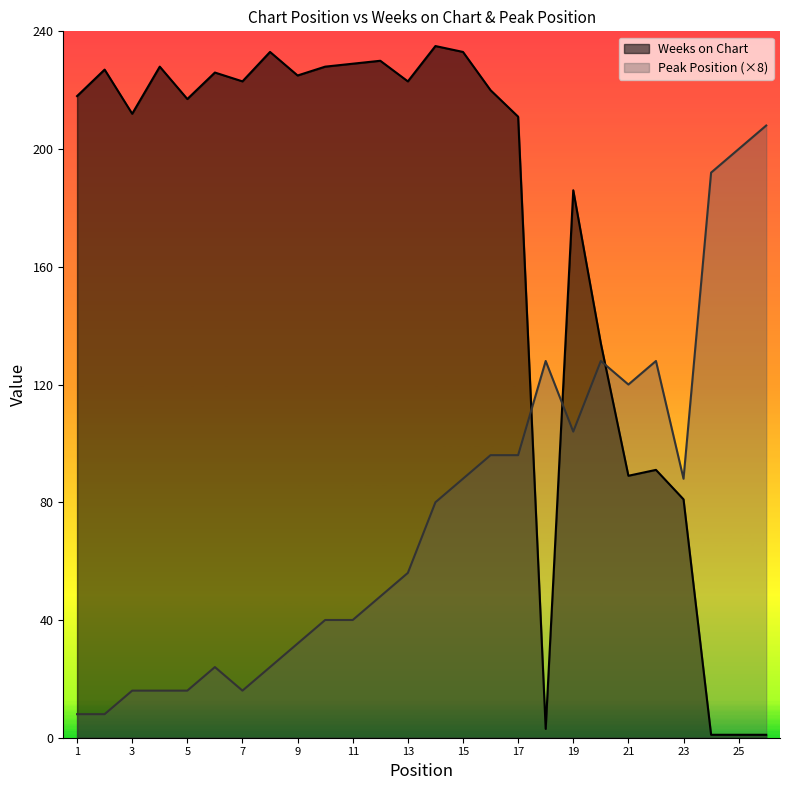

At how many categories does at least one series exceed 114?

25